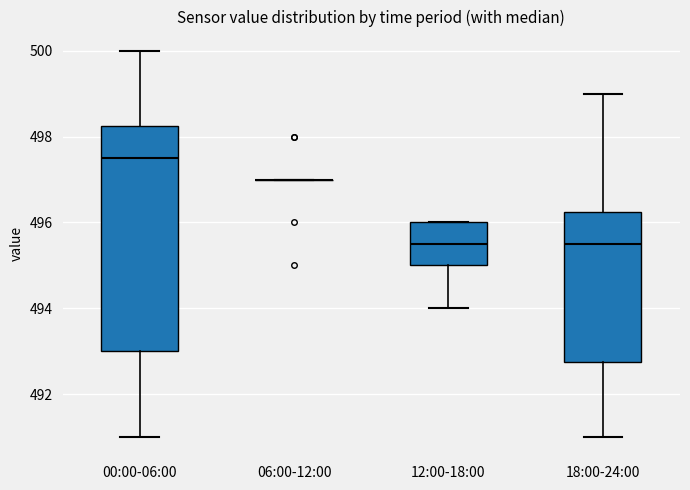

Reading left to right, read every box against the y-axis: the position of its median line, the range the box covers, and the ends of its whiskers. The values are not printed on the chart, so give them approximately, as read against the axis.

00:00-06:00: median 497.6, box 493.0 to 498.2, whiskers 491.0 to 500.0
06:00-12:00: box collapsed to a line at 497.0, whiskers 497.0 to 497.0
12:00-18:00: median 495.6, box 495.0 to 496.0, whiskers 494.0 to 496.0
18:00-24:00: median 495.6, box 492.8 to 496.2, whiskers 491.0 to 499.0